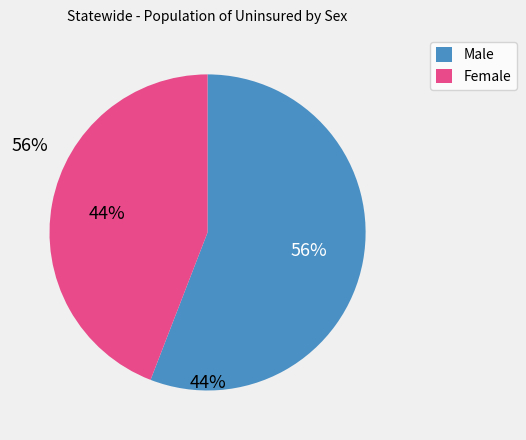

Is the sum of Female and Male greater than half?

Yes